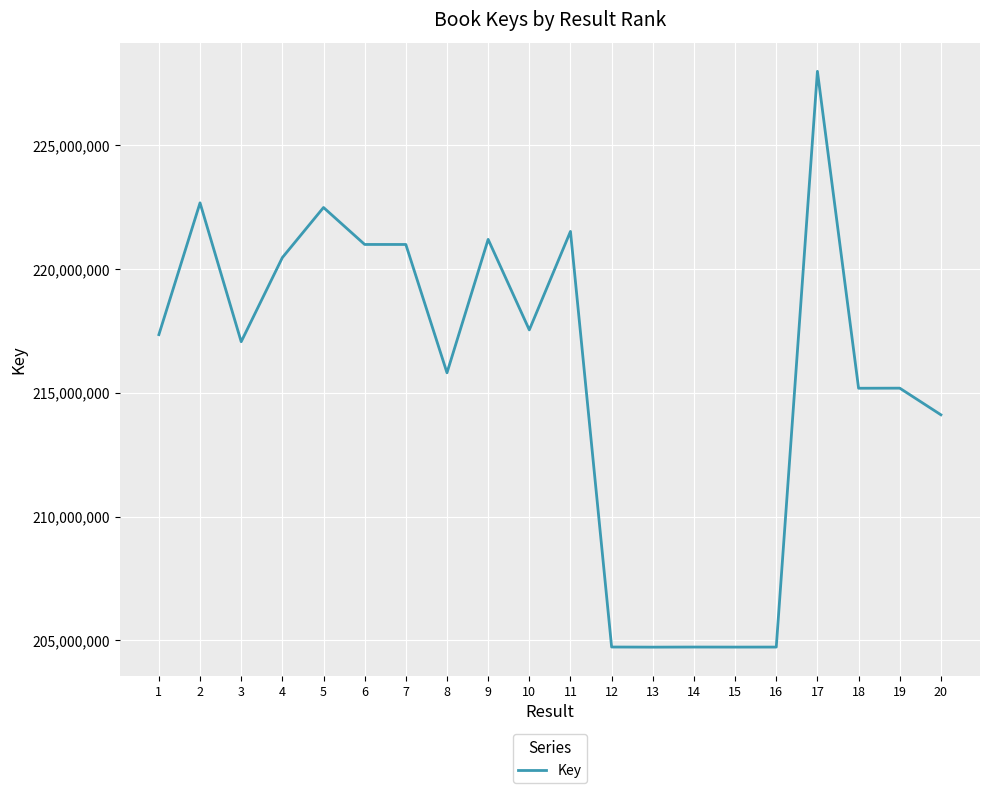

True or false: there are more than 1 points higher than both neighbors.

True